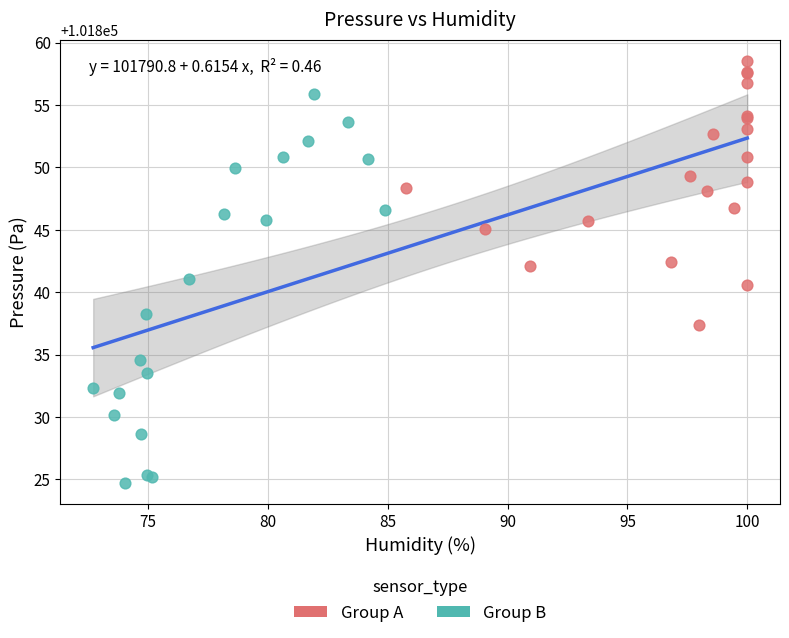

Which series has the largest Y range (max minus min)?

Group B